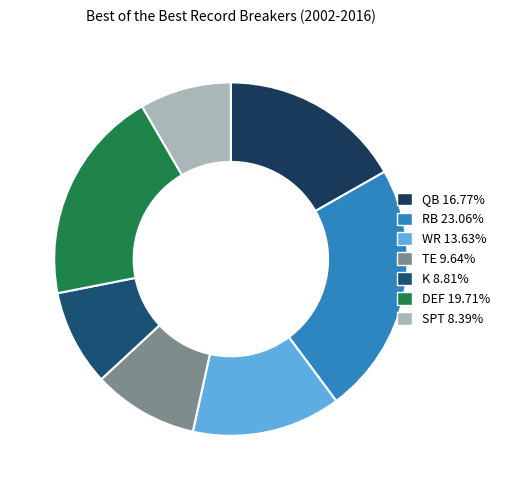

To the nearest percent, what is the combined percentage of SPT and K?

17%